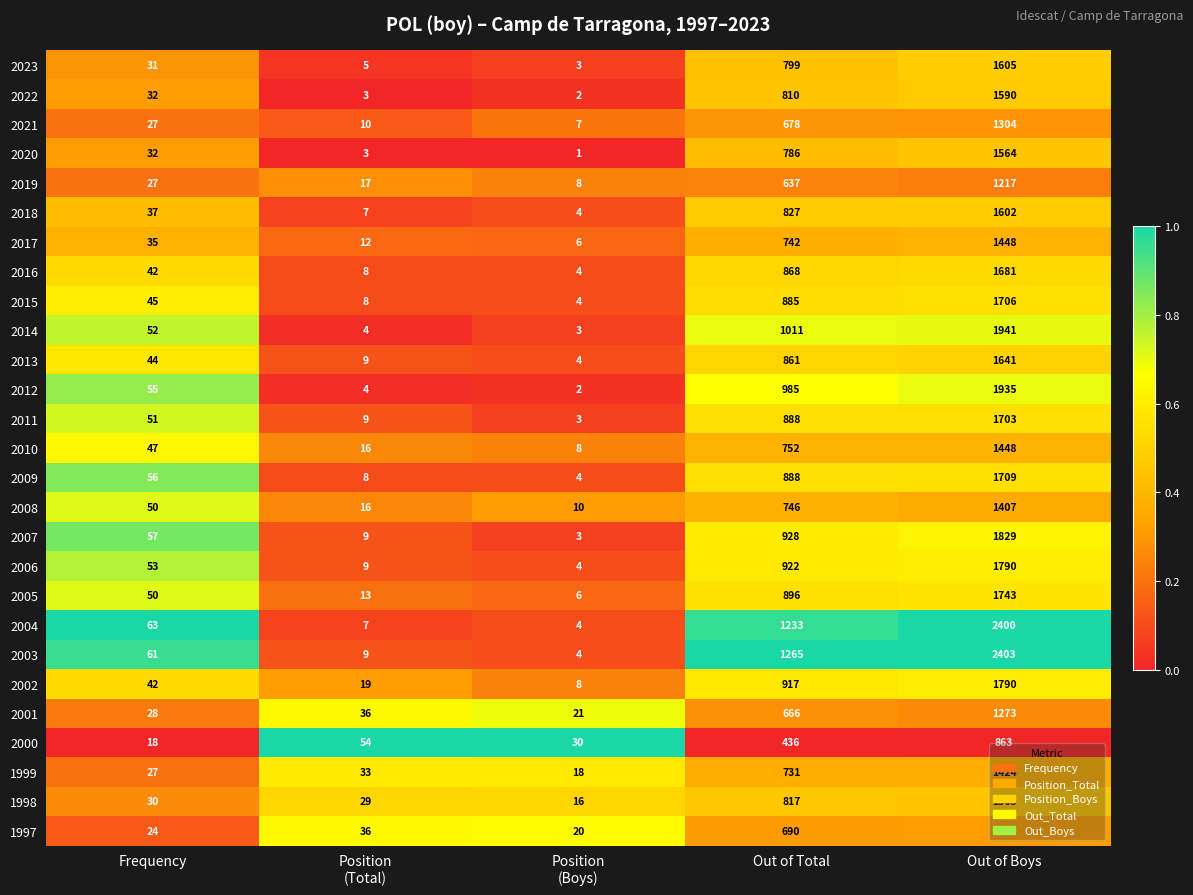

What is the sum of all 2018 values?

2477